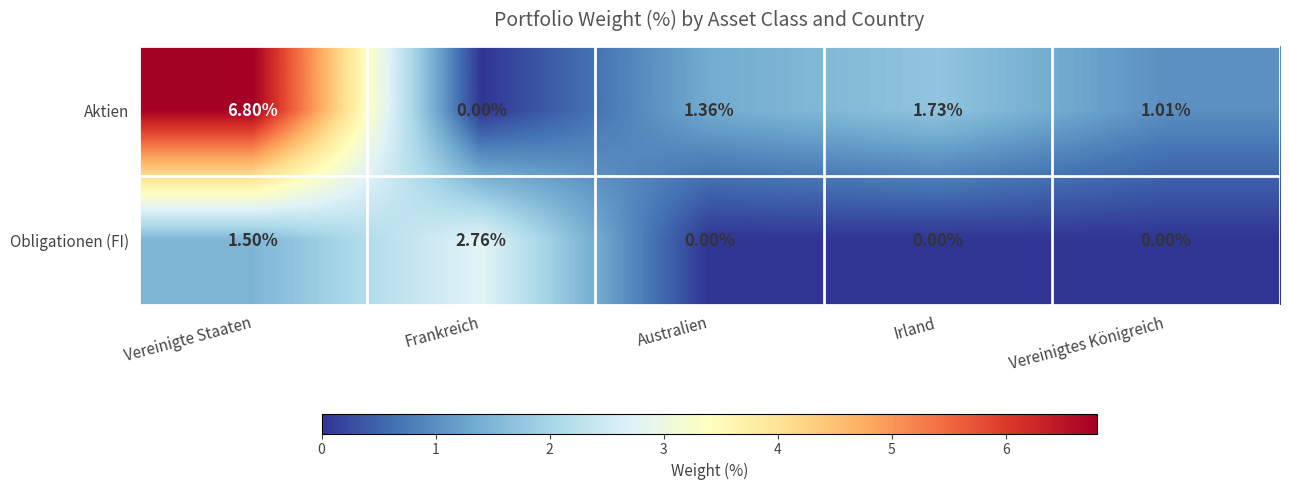

List the series in order of their overall mean, highest first.

Aktien, Obligationen (FI)